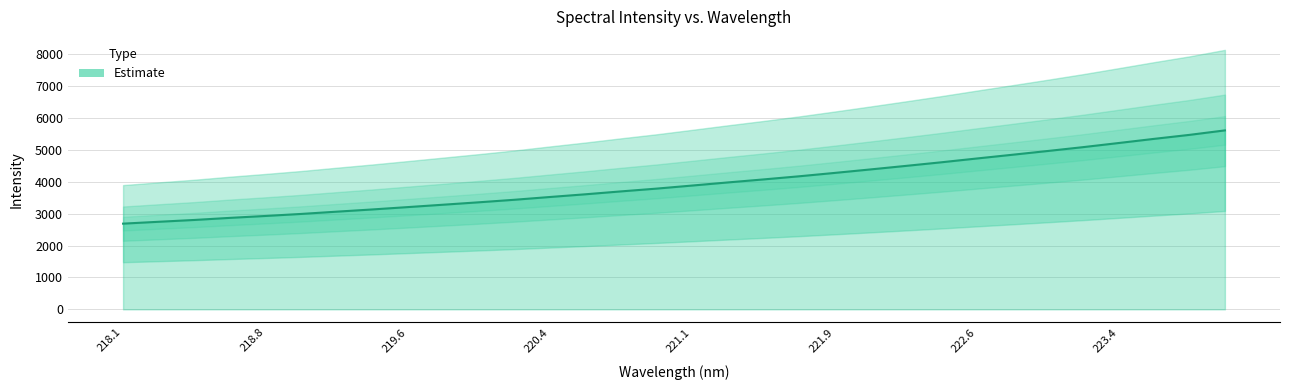

How many lines are shown in the chart?

1